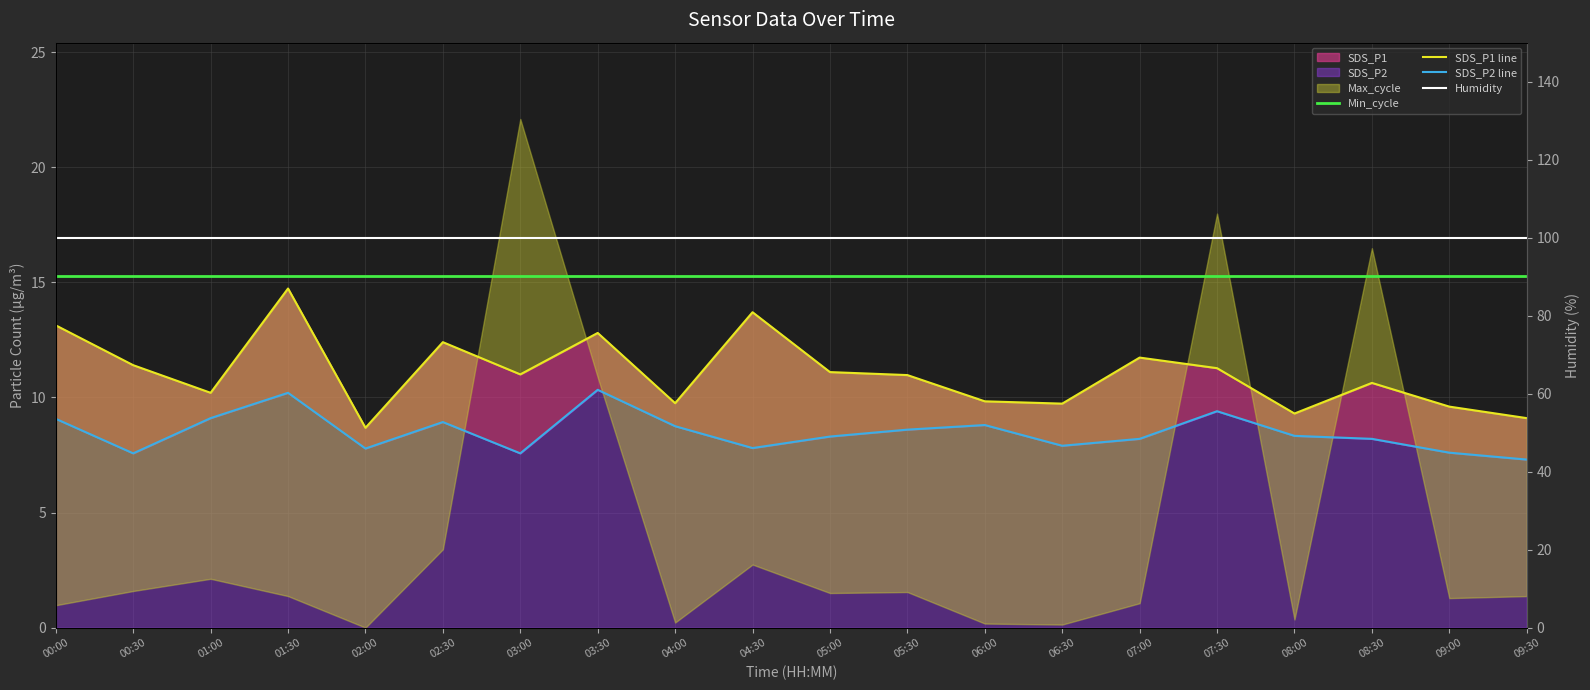

How many data points in SDS_P2 line are above 8?

13